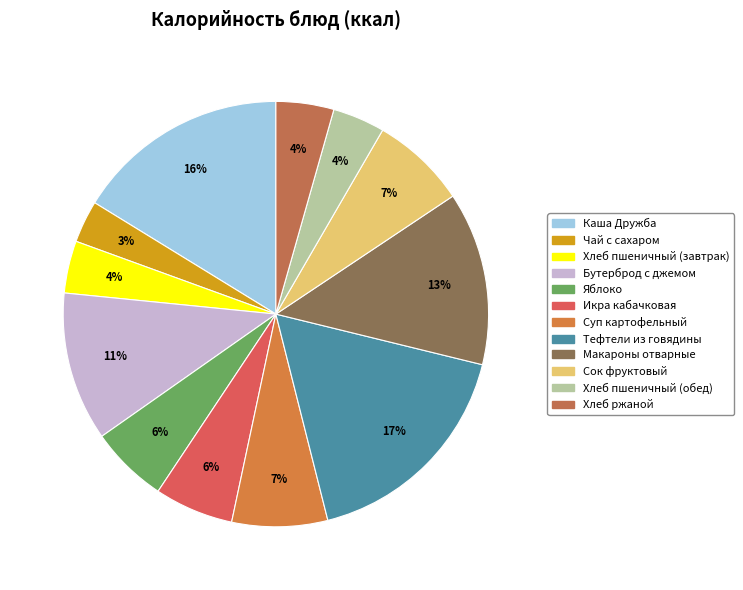

Do Каша Дружба and Бутерброд с джемом together represent more than half of the pie?

No